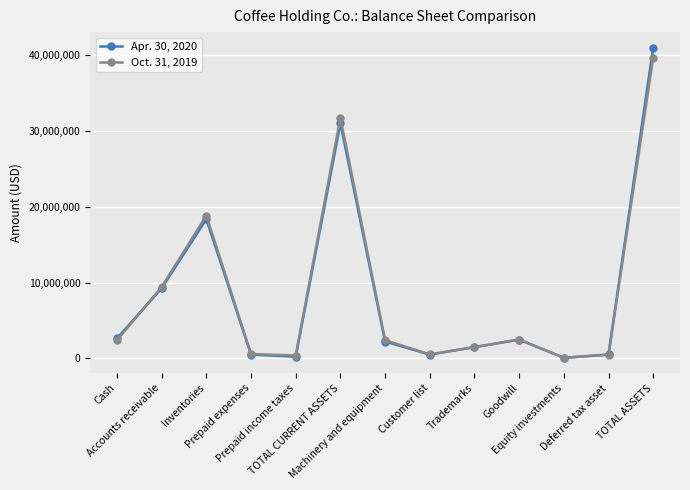

Rank the series by their maximum value, from lowest to highest.

Oct. 31, 2019, Apr. 30, 2020